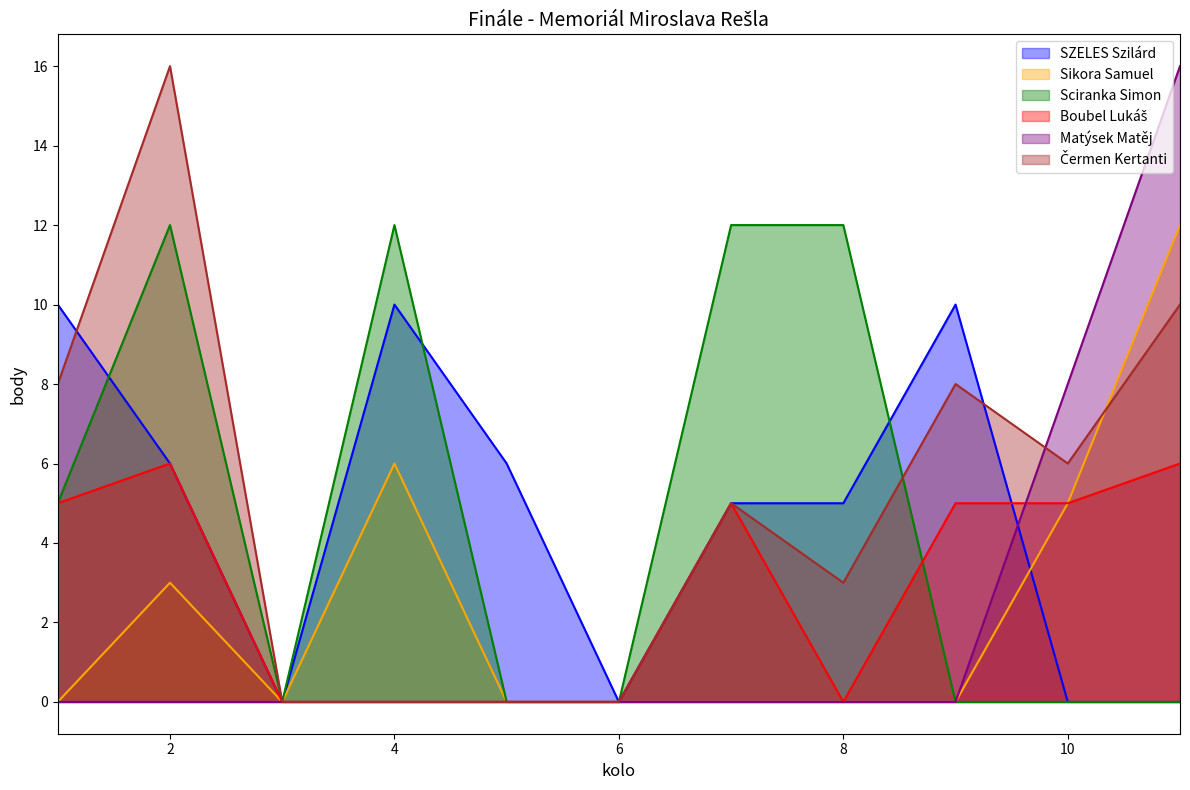

Does the chart have visible grid lines?

No